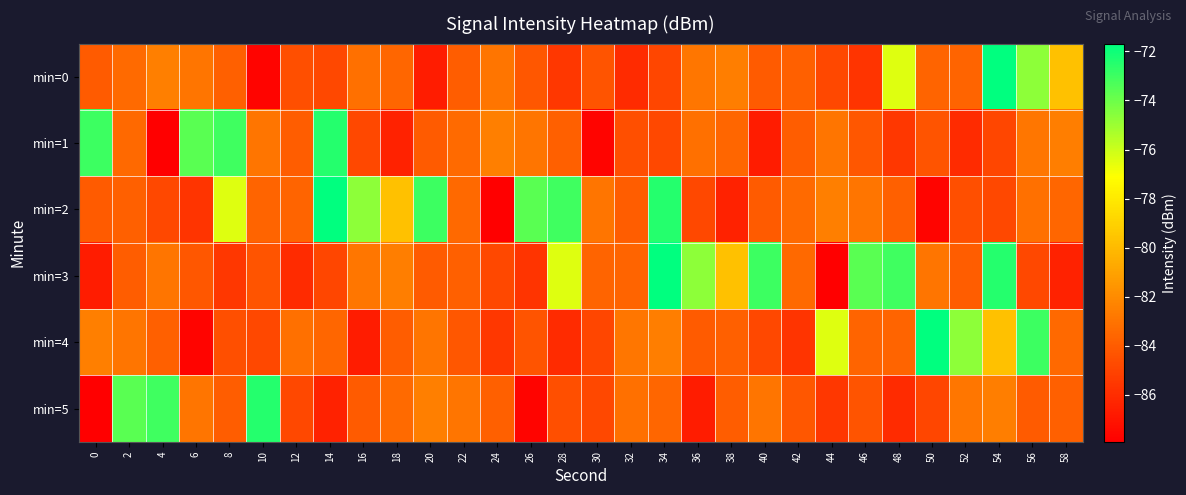

Reading left to right, list all the values displayed in this chart.

min=0: 0=-84.0	2=-83.4	4=-82.5	6=-82.9	8=-83.8	10=-87.7	12=-84.5	14=-84.8	16=-83.1	18=-83.6	20=-86.7	22=-83.9	24=-83.0	26=-84.2	28=-85.5	30=-84.3	32=-86.0	34=-84.9	36=-82.9	38=-82.6	40=-84.0	42=-83.8	44=-84.8	46=-85.6	48=-76.4	50=-83.6	52=-83.6	54=-71.7	56=-74.7	58=-79.7
min=1: 0=-73.0	2=-83.4	4=-87.9	6=-73.6	8=-73.0	10=-82.9	12=-83.9	14=-72.4	16=-84.8	18=-86.4	20=-84.0	22=-83.4	24=-82.5	26=-82.9	28=-83.8	30=-87.7	32=-84.5	34=-84.8	36=-83.1	38=-83.6	40=-86.7	42=-83.9	44=-83.0	46=-84.2	48=-85.5	50=-84.3	52=-86.0	54=-84.9	56=-82.9	58=-82.6
min=2: 0=-84.0	2=-83.8	4=-84.8	6=-85.6	8=-76.4	10=-83.6	12=-83.6	14=-71.7	16=-74.7	18=-79.7	20=-73.0	22=-83.4	24=-87.9	26=-73.6	28=-73.0	30=-82.9	32=-83.9	34=-72.4	36=-84.8	38=-86.4	40=-84.0	42=-83.4	44=-82.5	46=-82.9	48=-83.8	50=-87.7	52=-84.5	54=-84.8	56=-83.1	58=-83.6
min=3: 0=-86.7	2=-83.9	4=-83.0	6=-84.2	8=-85.5	10=-84.3	12=-86.0	14=-84.9	16=-82.9	18=-82.6	20=-84.0	22=-83.8	24=-84.8	26=-85.6	28=-76.4	30=-83.6	32=-83.6	34=-71.7	36=-74.7	38=-79.7	40=-73.0	42=-83.4	44=-87.9	46=-73.6	48=-73.0	50=-82.9	52=-83.9	54=-72.4	56=-84.8	58=-86.4
min=4: 0=-82.5	2=-82.9	4=-83.8	6=-87.7	8=-84.5	10=-84.8	12=-83.1	14=-83.6	16=-86.7	18=-83.9	20=-83.0	22=-84.2	24=-85.5	26=-84.3	28=-86.0	30=-84.9	32=-82.9	34=-82.6	36=-84.0	38=-83.8	40=-84.8	42=-85.6	44=-76.4	46=-83.6	48=-83.6	50=-71.7	52=-74.7	54=-79.7	56=-73.0	58=-83.4
min=5: 0=-87.9	2=-73.6	4=-73.0	6=-82.9	8=-83.9	10=-72.4	12=-84.8	14=-86.4	16=-84.0	18=-83.4	20=-82.5	22=-82.9	24=-83.8	26=-87.7	28=-84.5	30=-84.8	32=-83.1	34=-83.6	36=-86.7	38=-83.9	40=-83.0	42=-84.2	44=-85.5	46=-84.3	48=-86.0	50=-84.9	52=-82.9	54=-82.6	56=-84.0	58=-83.8